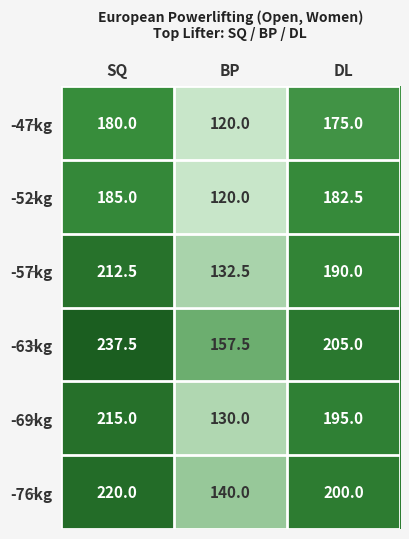

How many values in the -76kg series are below 200?

1